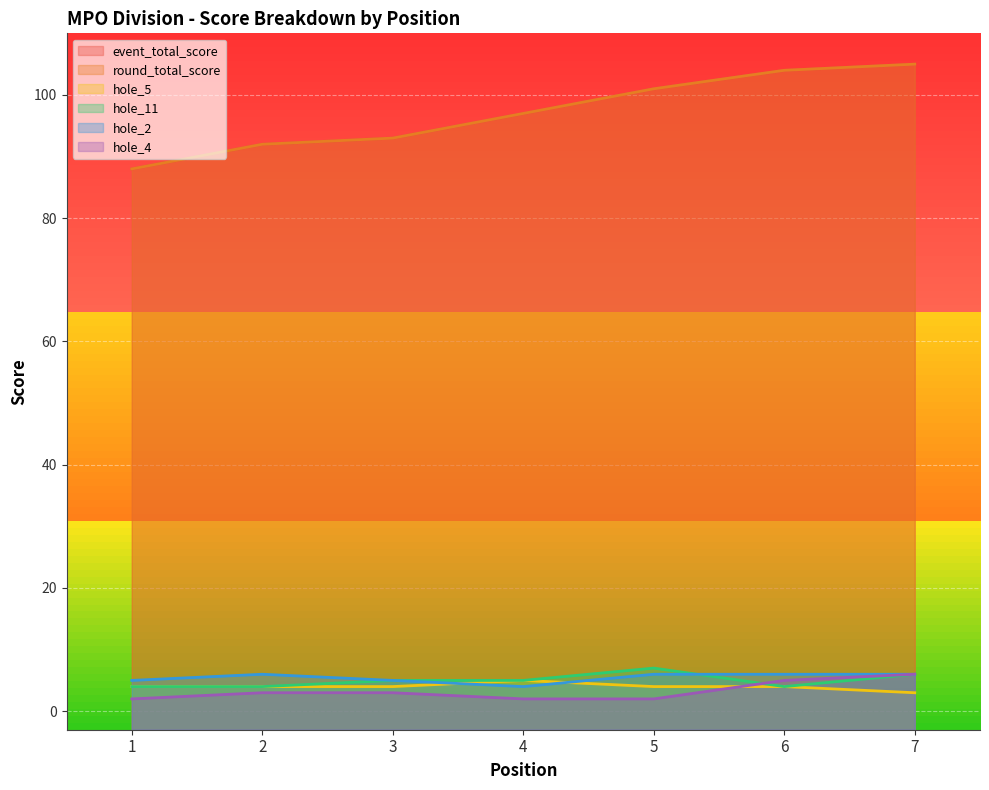

Does the chart display data point markers on the line(s)?

No